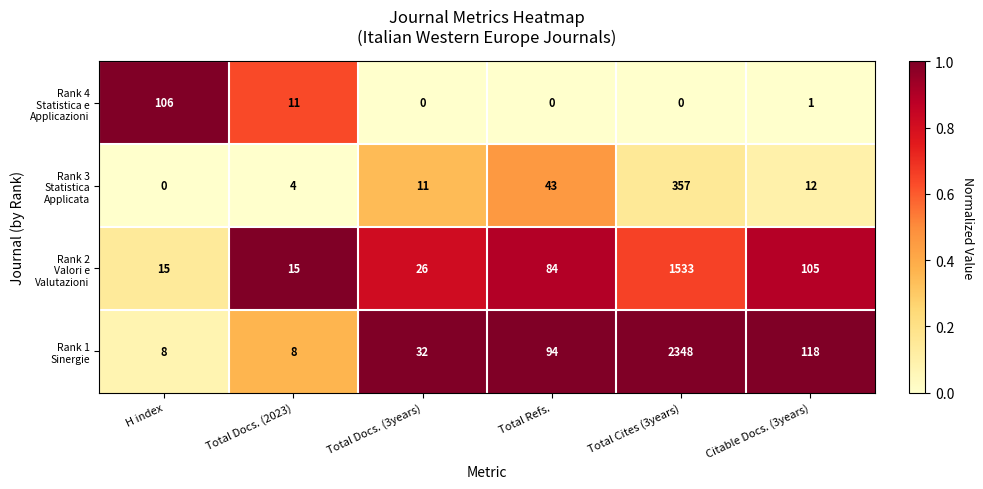

At which category is the sum across all series the highest?

Total Cites (3years)